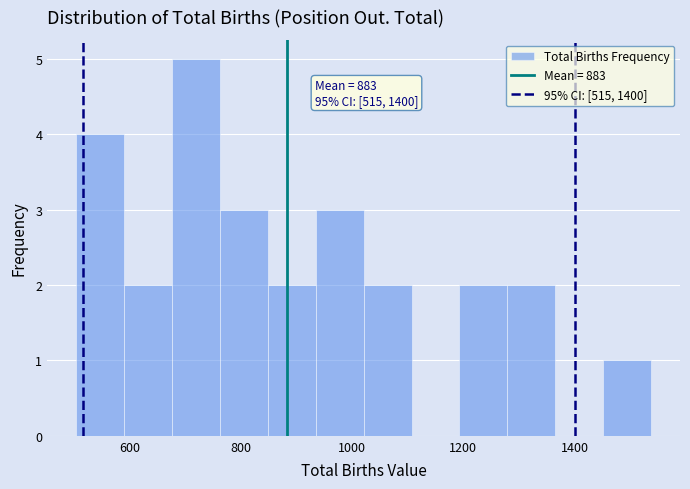

Which range on the x-axis has the tallest bar?

680 to 760